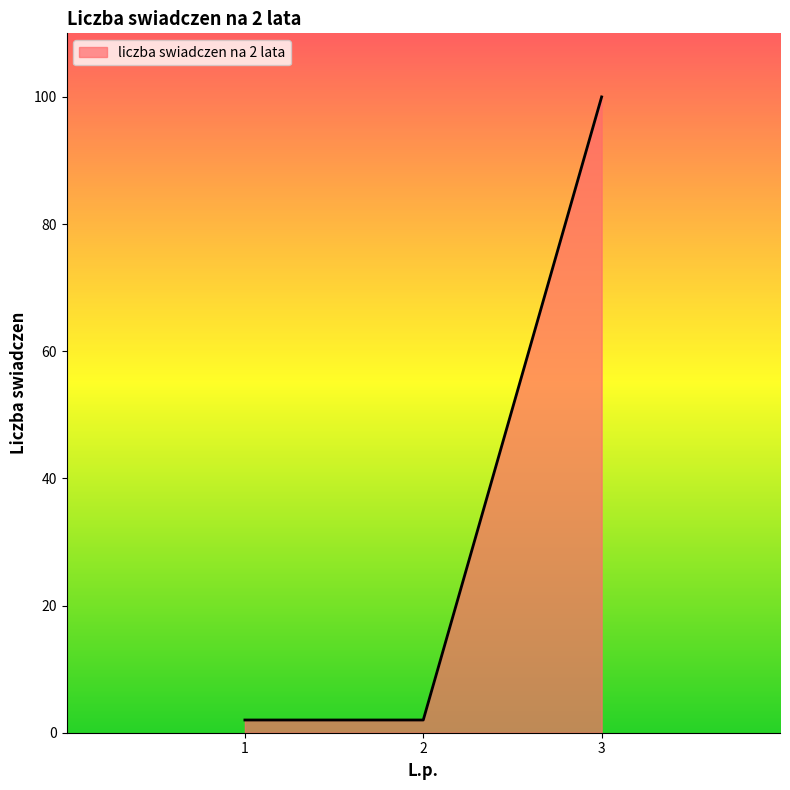

What is the greatest value displayed?

100